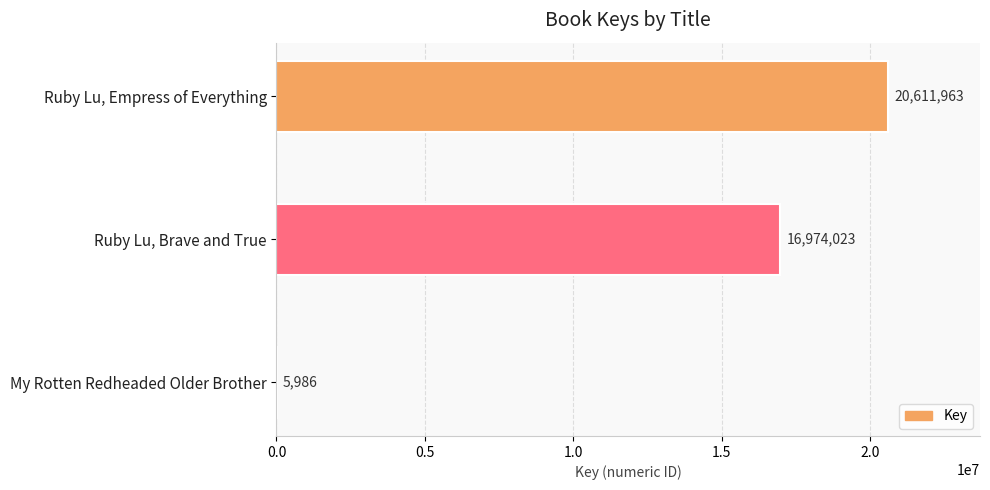

What is the sum of the values at My Rotten Redheaded Older Brother and Ruby Lu, Brave and True?

16980009